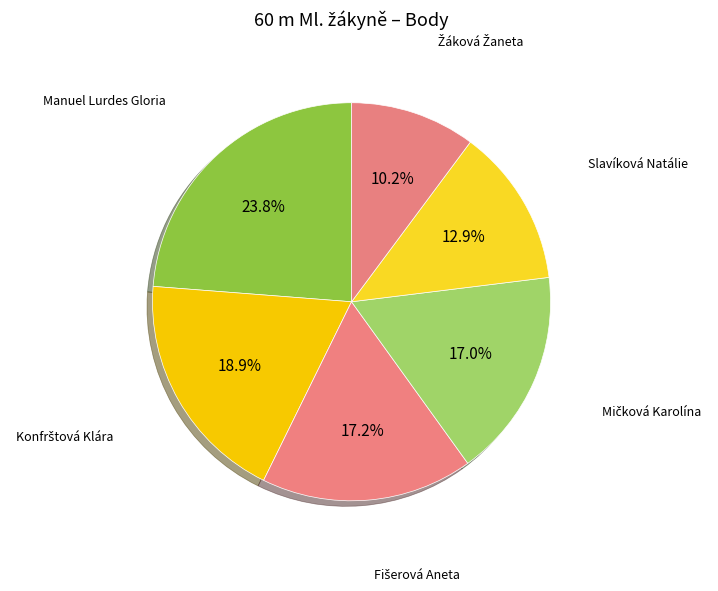

Is there any slice that represents more than half of the pie?

No